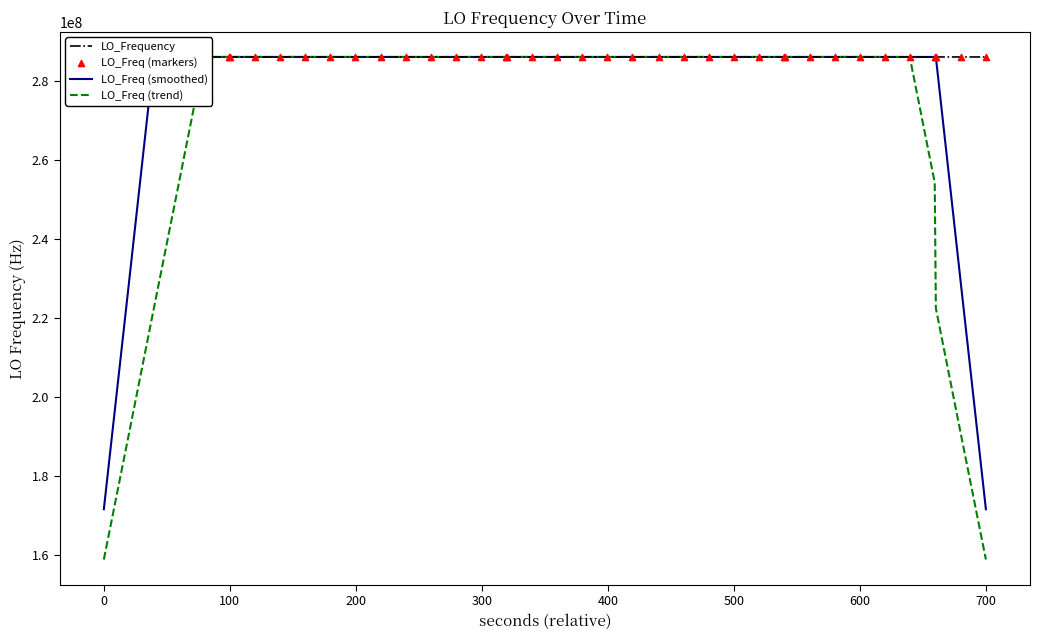

At how many categories does at least one series exceed 255471266?

40